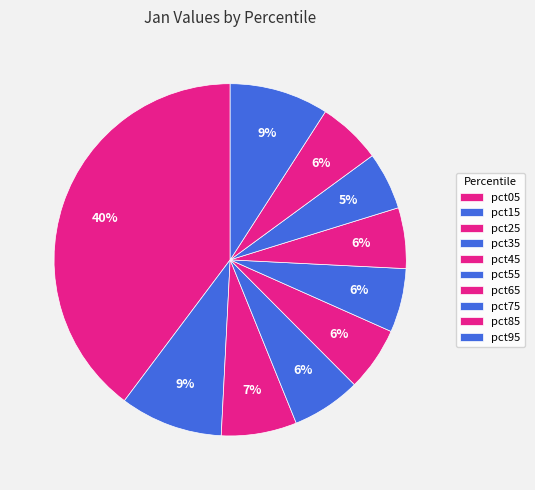

What is the total percentage of pct75 and pct25?

12.2%